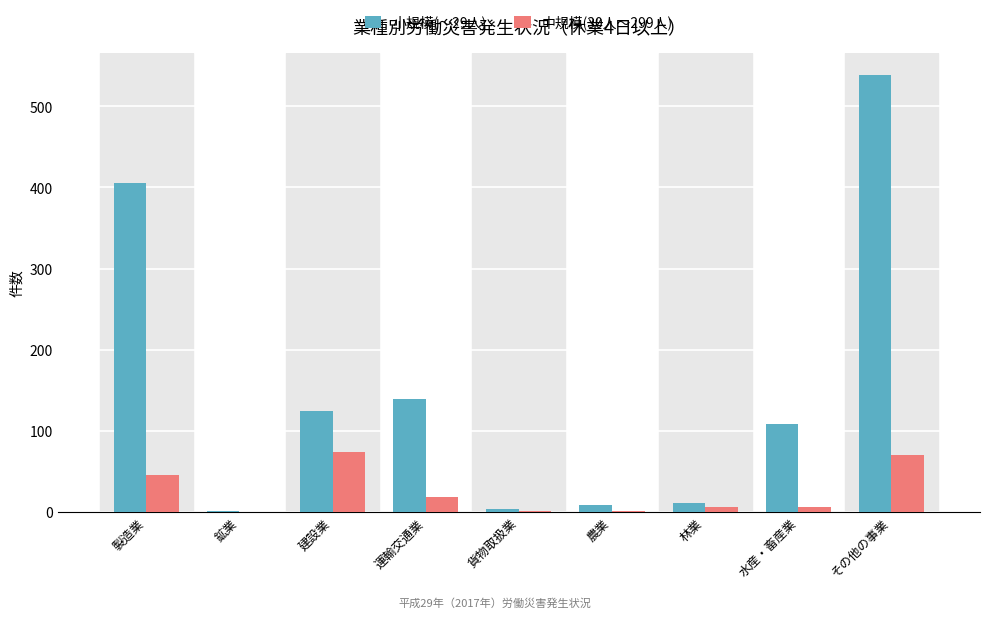

What is the total value across all series at 鉱業?

1